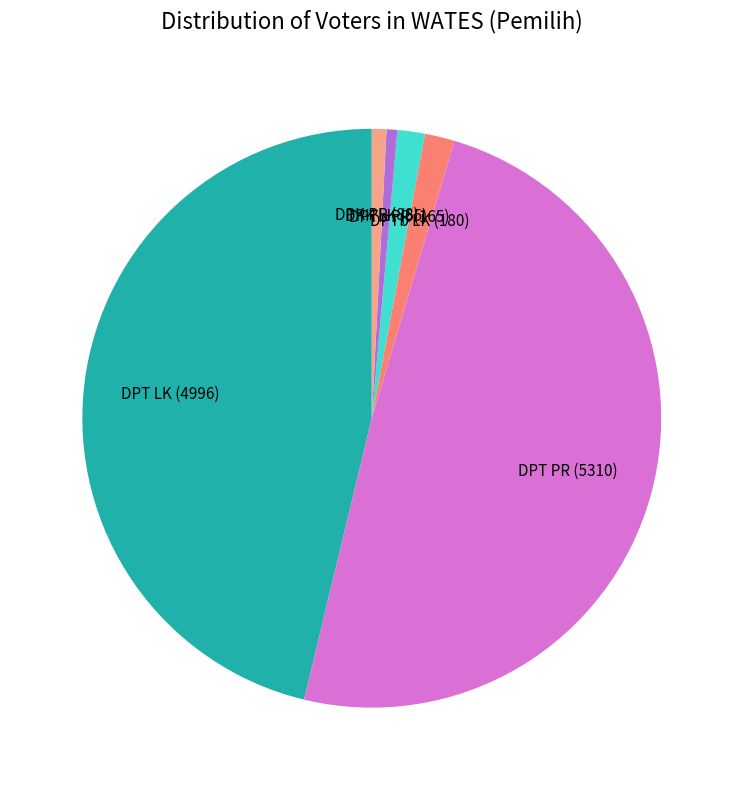

True or false: DPK LK accounts for 1% of the total.

True